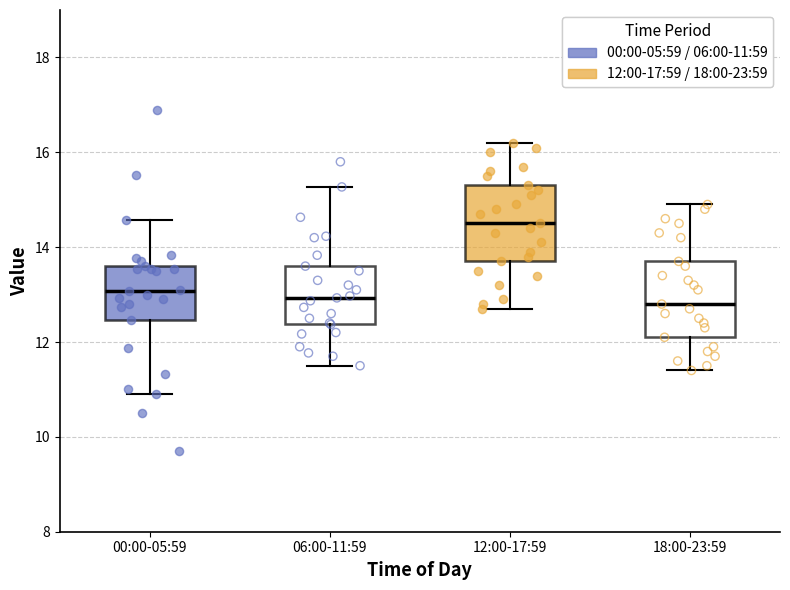

Reading left to right, transcribe this box plot: for each box, give where its median line is, the range the box spans, and where its two whiskers end, as read against the y-axis. The values are not printed on the chart, so give them approximately, as read against the axis.

00:00-05:59: median 13.0, box 12.4 to 13.6, whiskers 11.0 to 14.6
06:00-11:59: median 13.0, box 12.4 to 13.6, whiskers 11.6 to 15.2
12:00-17:59: median 14.6, box 13.8 to 15.4, whiskers 12.8 to 16.2
18:00-23:59: median 12.8, box 12.2 to 13.8, whiskers 11.4 to 15.0